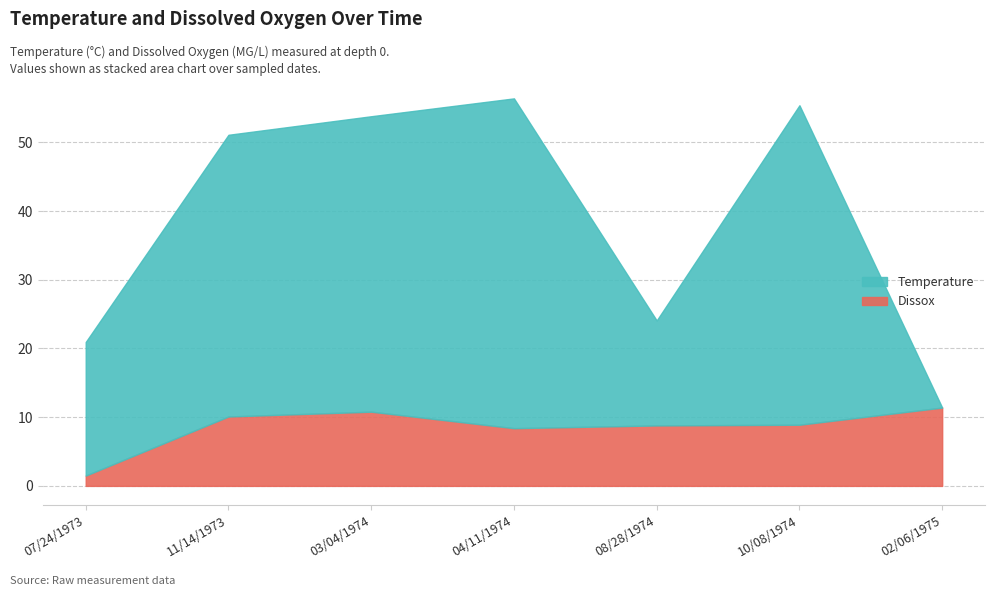

Reading left to right, list all the values displayed in this chart.

Temperature: 19.4	41.0	43.0	48.0	15.3	46.5	0.0
Dissox: 1.5	10.1	10.8	8.4	8.8	8.9	11.4